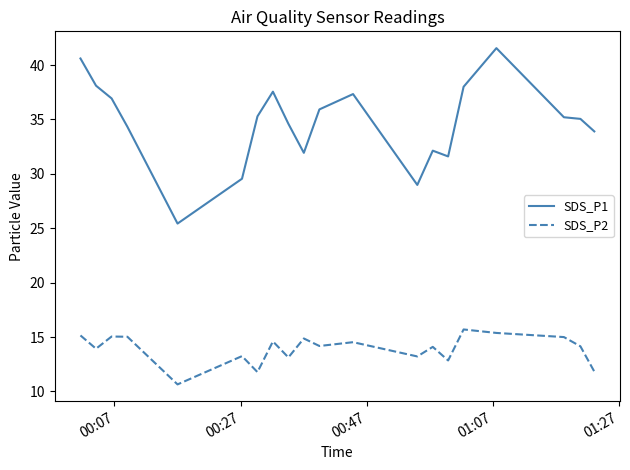

What is the smallest value displayed?

10.7